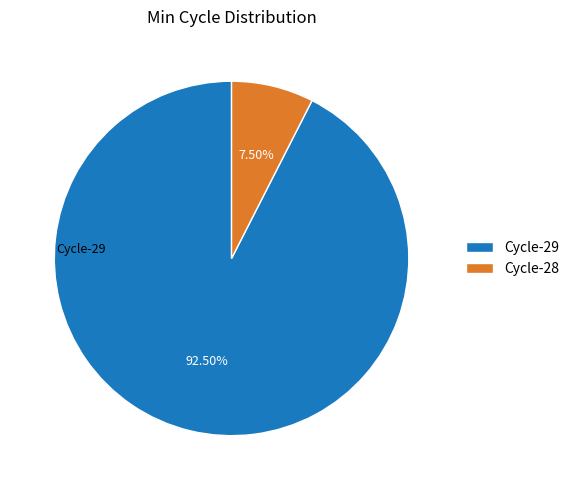

Which slice is the largest?

Cycle-29